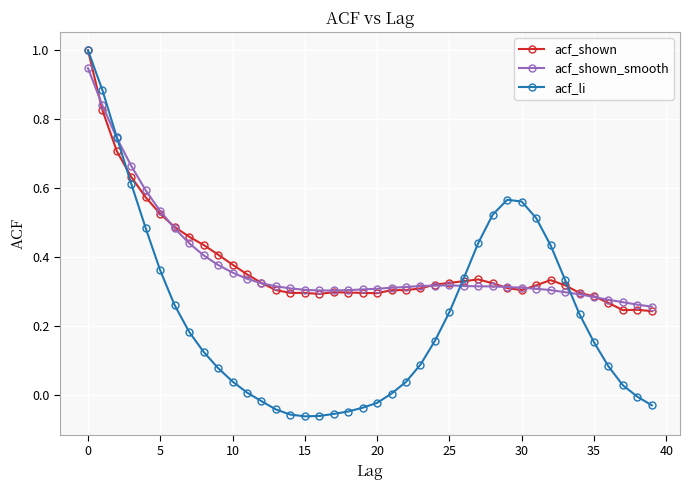

Which series has the widest spread of values?

acf_li